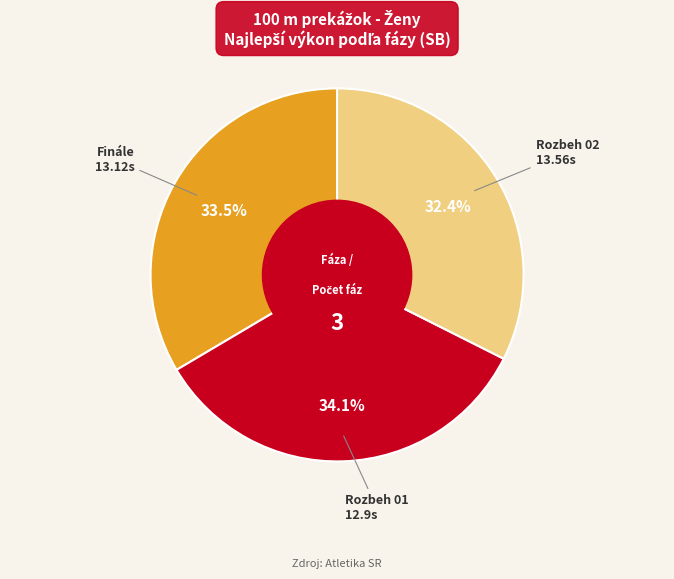

To the nearest percent, what is the difference between the largest and smallest slice percentages?

2%